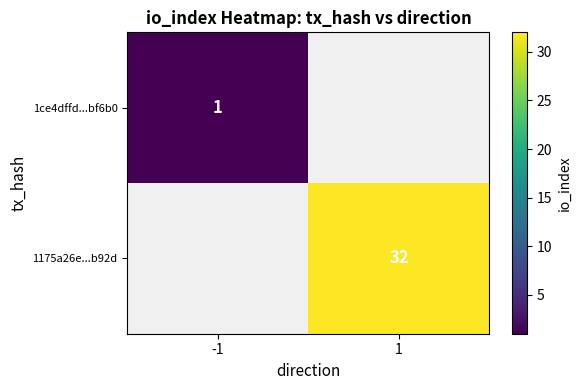

True or false: 1175a26e...b92d has a value of 32 at 1.

True